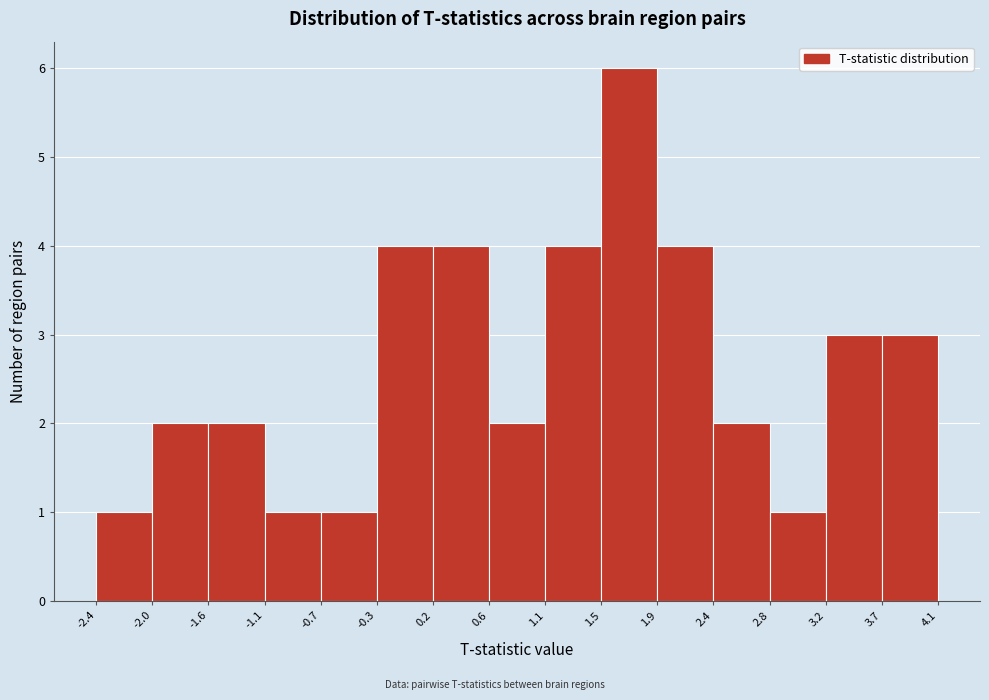

Reading left to right, list every bar in this chart as the range it spans on the x-axis followed by its height. The values are not printed on the chart, so give them approximately, as read against the axis.

-2.4 to -2.0: 1
-2.0 to -1.6: 2
-1.6 to -1.1: 2
-1.1 to -0.7: 1
-0.7 to -0.3: 1
-0.3 to 0.2: 4
0.2 to 0.6: 4
0.6 to 1.1: 2
1.1 to 1.5: 4
1.5 to 1.9: 6
1.9 to 2.4: 4
2.4 to 2.8: 2
2.8 to 3.2: 1
3.2 to 3.7: 3
3.7 to 4.1: 3